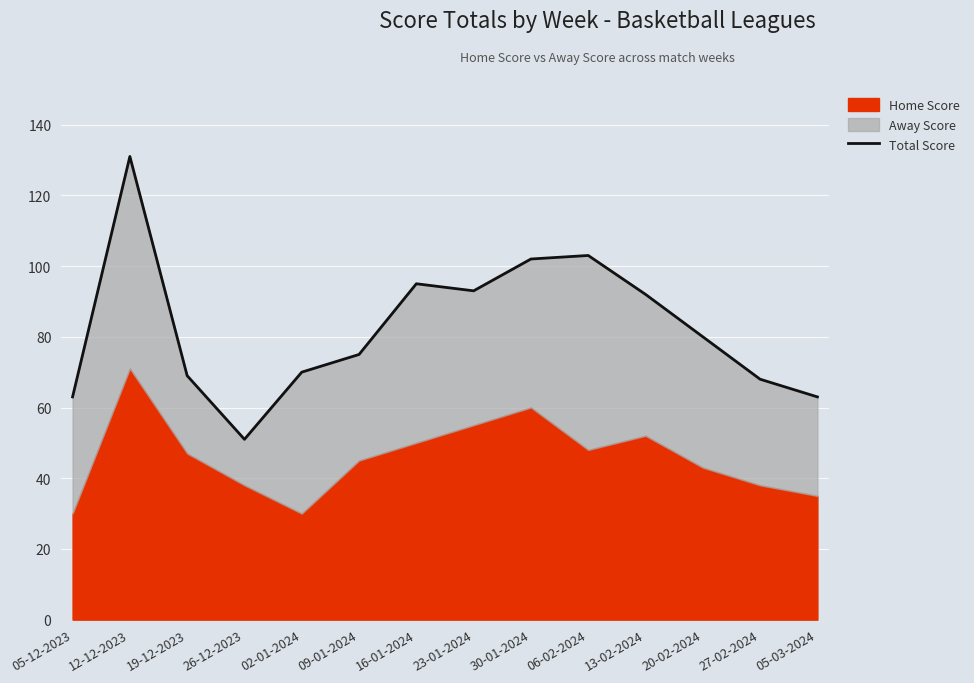

List the labels in order of value, smallest first.

26-12-2023, 05-12-2023, 05-03-2024, 27-02-2024, 19-12-2023, 02-01-2024, 09-01-2024, 20-02-2024, 13-02-2024, 23-01-2024, 16-01-2024, 30-01-2024, 06-02-2024, 12-12-2023